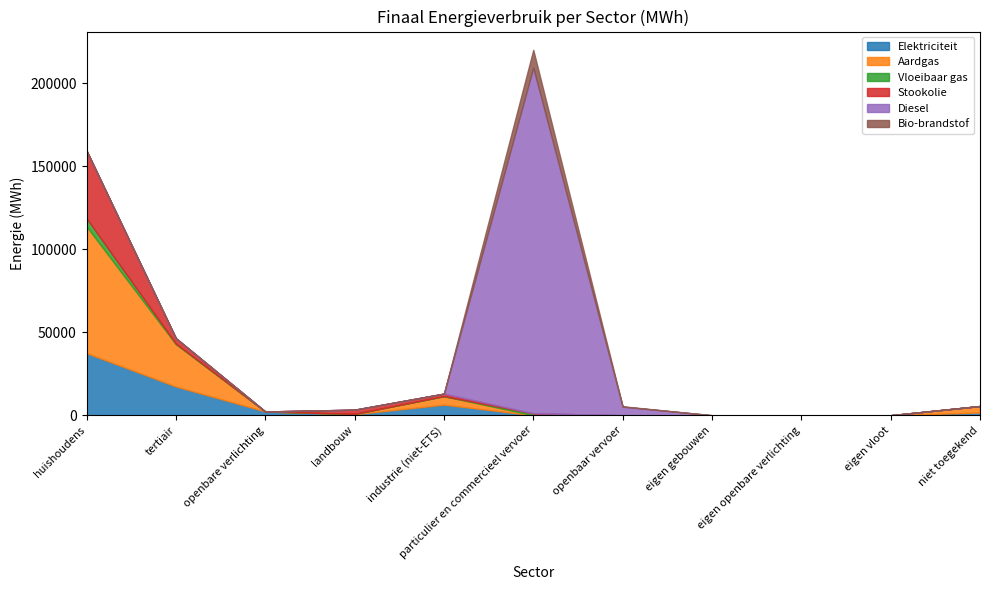

The Stookolie series shows 629.7 at landbouw. True or false?

False